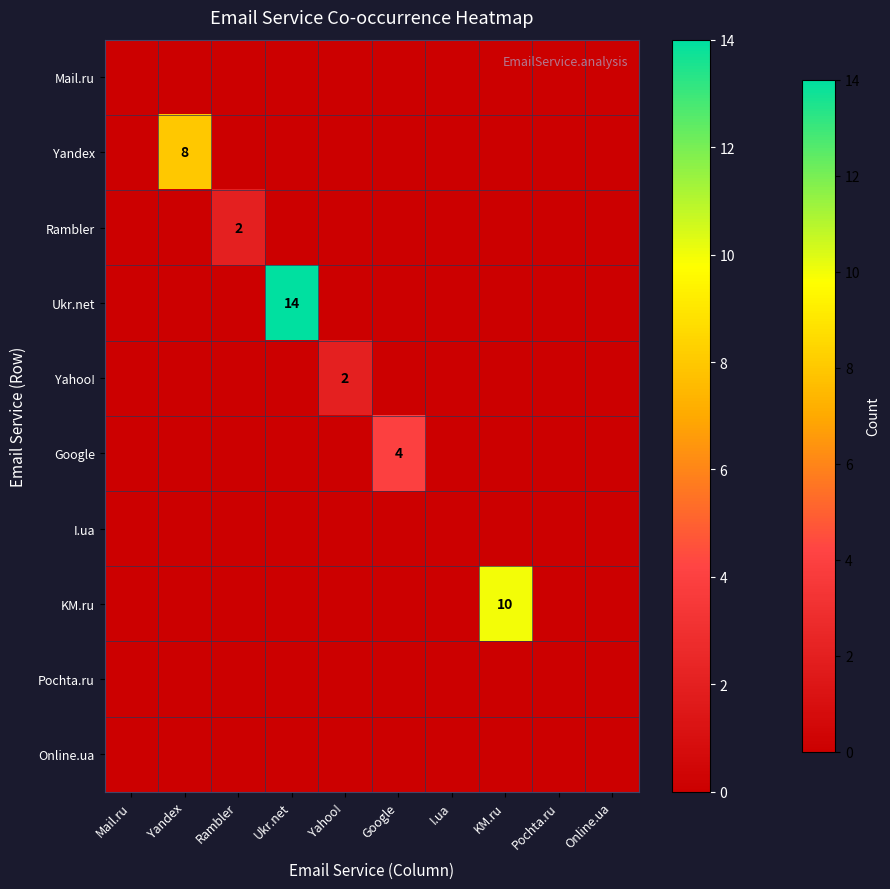

At which label does Google reach its minimum?

Mail.ru